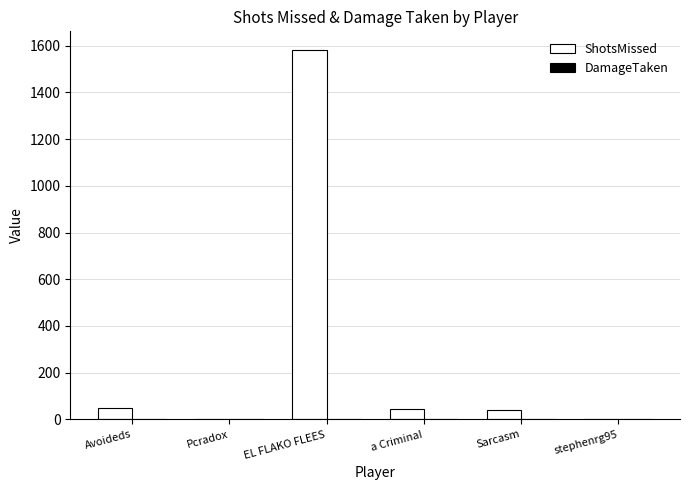

What is the sum of the values at Avoideds and Sarcasm?

88